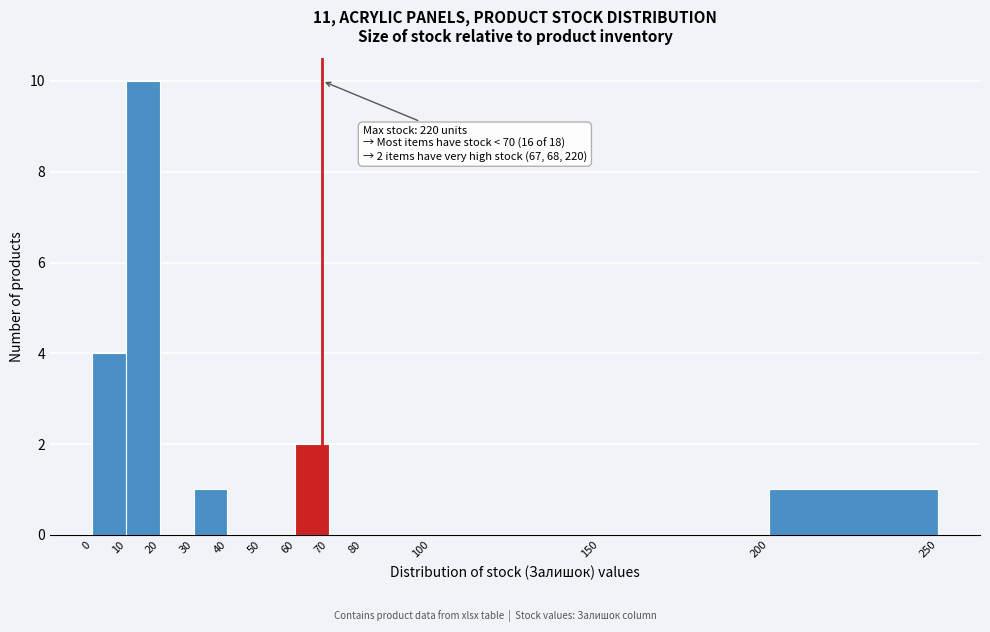

Over which range of the x-axis is the bar tallest?

10 to 20